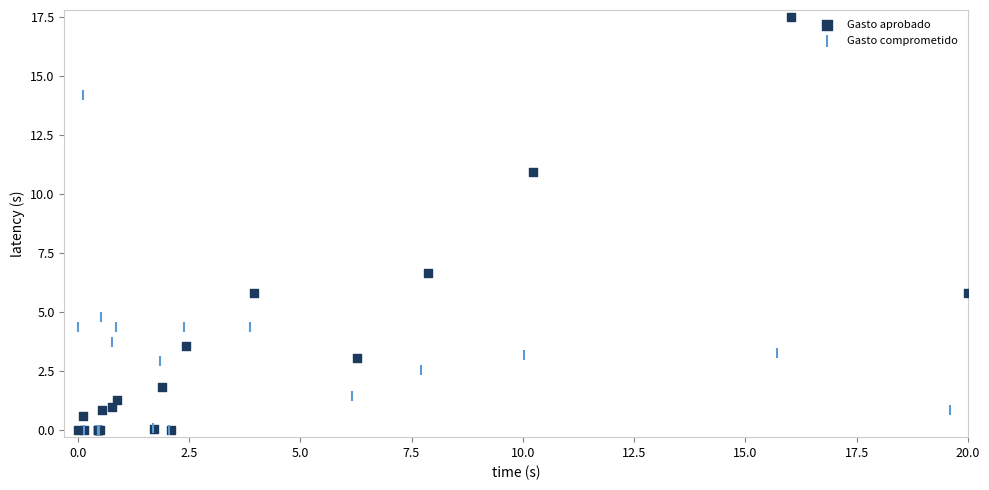

Which series reaches the maximum Y coordinate?

Gasto aprobado